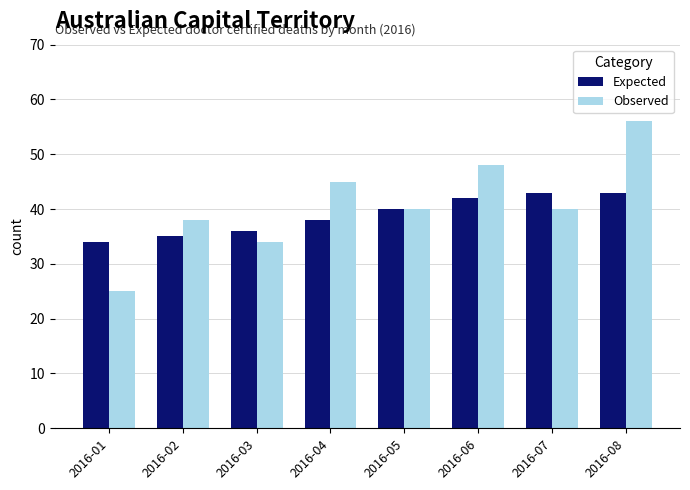

What is the spread (max minus min) of values at 2016-02?

3